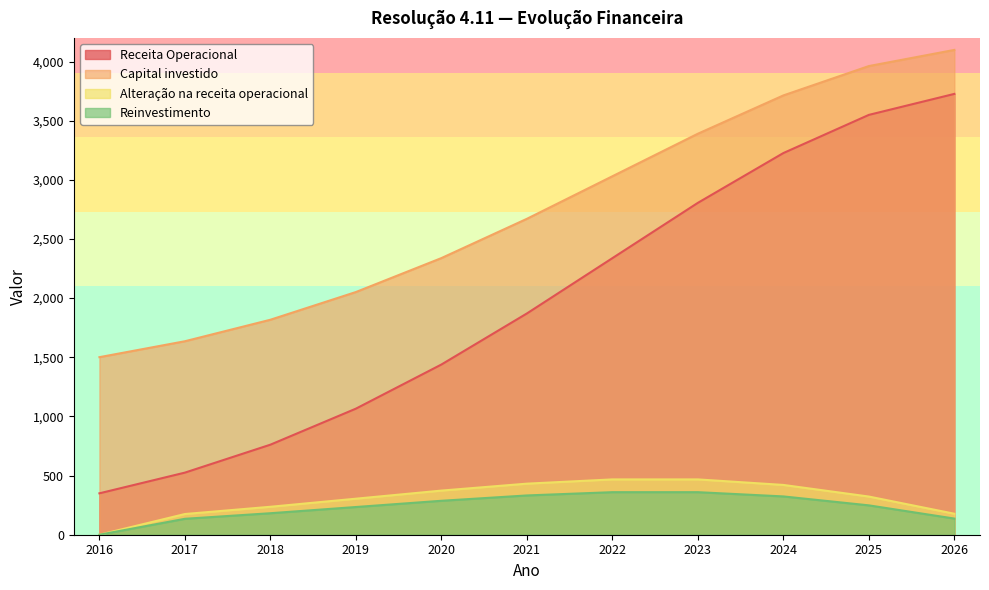

At which category does the chart reach its minimum across all series?

2016